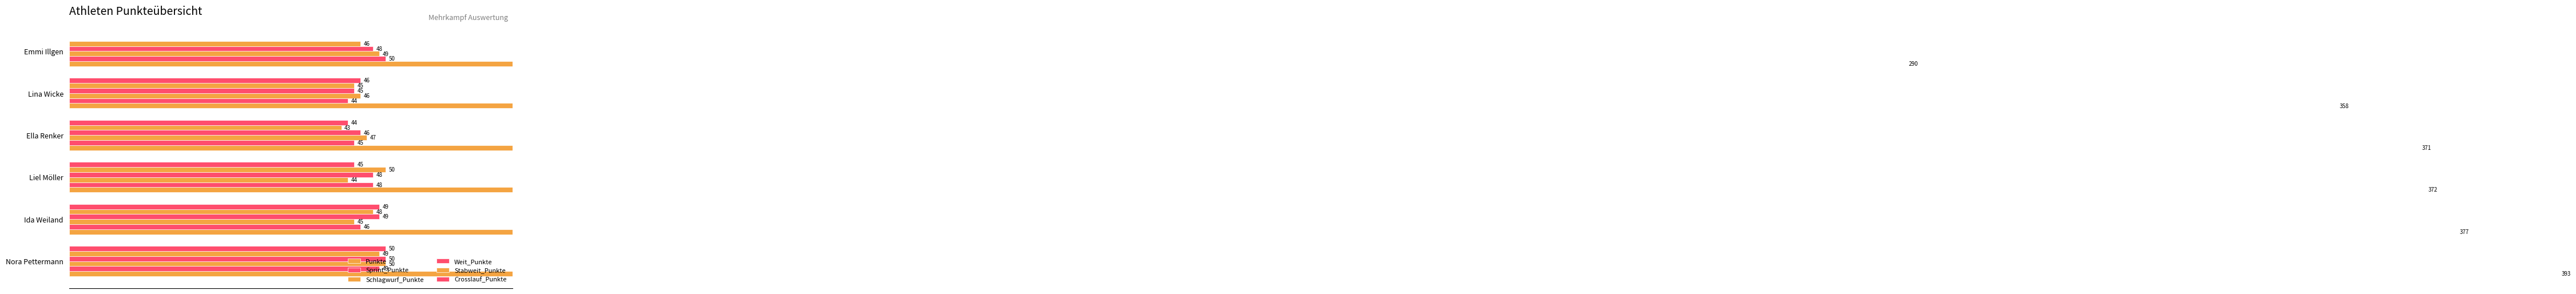

What is the difference between the second highest and second lowest values in the Punkte series?

19